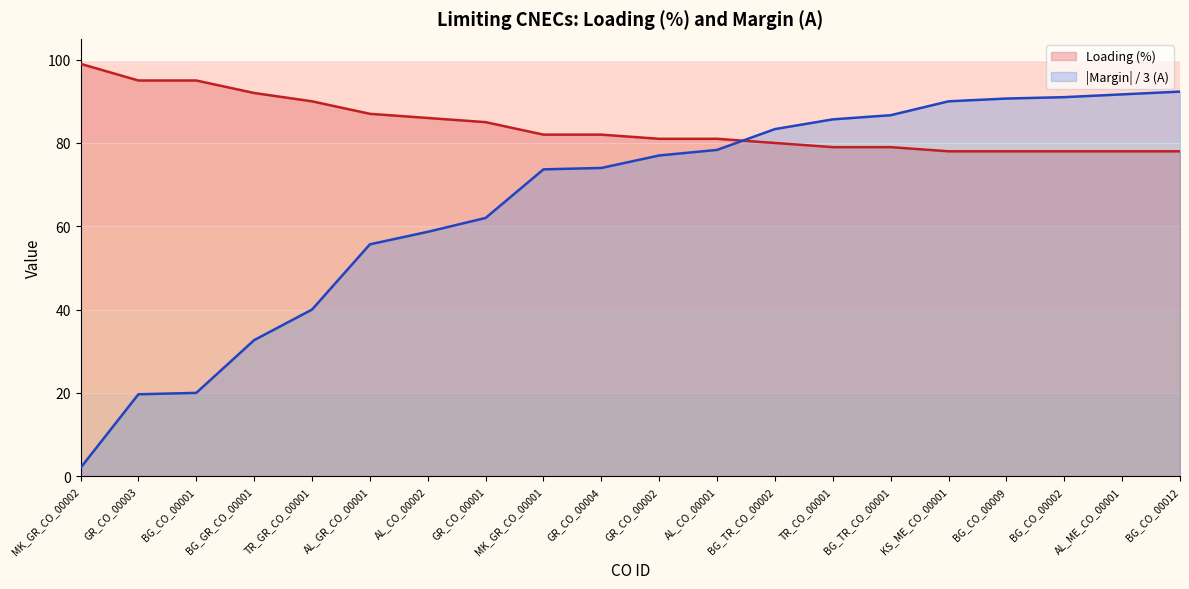

Which series has the largest range (max minus min)?

|Margin| / 3 (A)